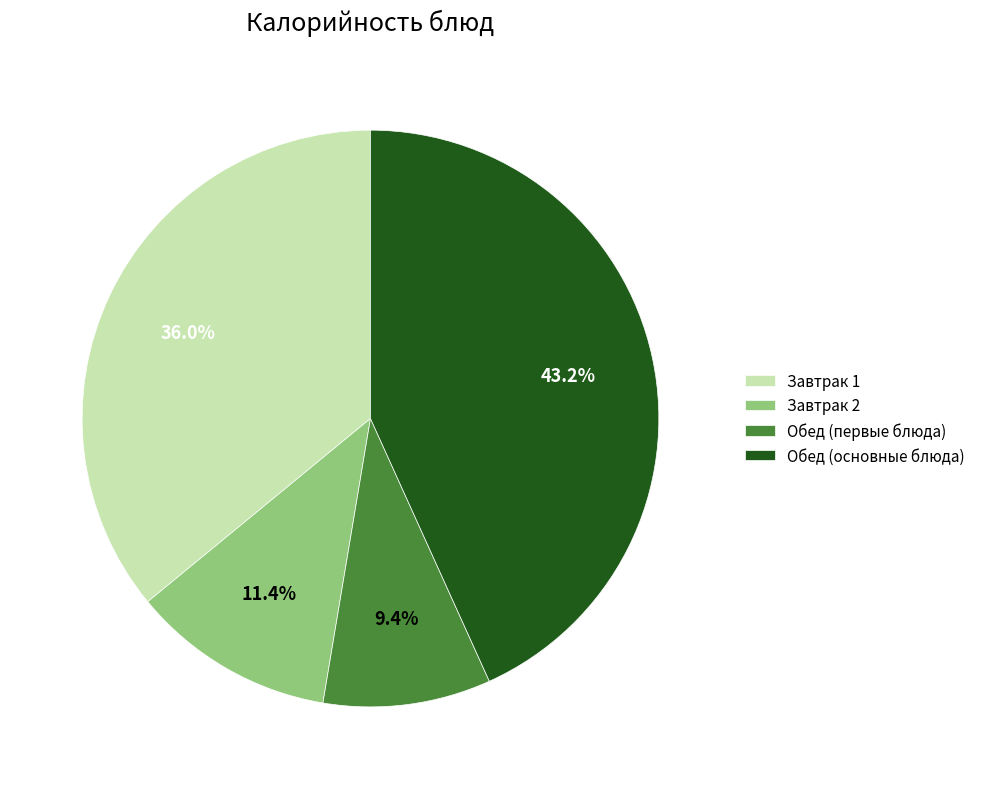

Is the sum of Завтрак 2 and Обед (основные блюда) greater than half?

Yes